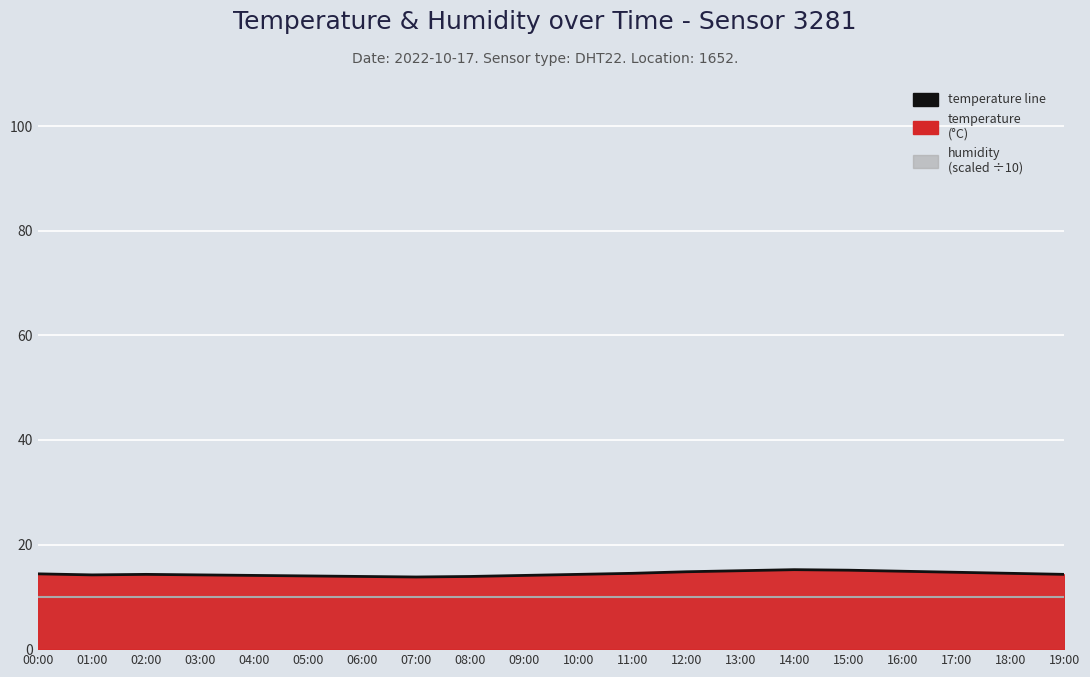

Rank the categories by value from highest to lowest.

14:00, 15:00, 13:00, 16:00, 12:00, 17:00, 11:00, 18:00, 00:00, 02:00, 10:00, 19:00, 01:00, 03:00, 04:00, 09:00, 05:00, 06:00, 08:00, 07:00